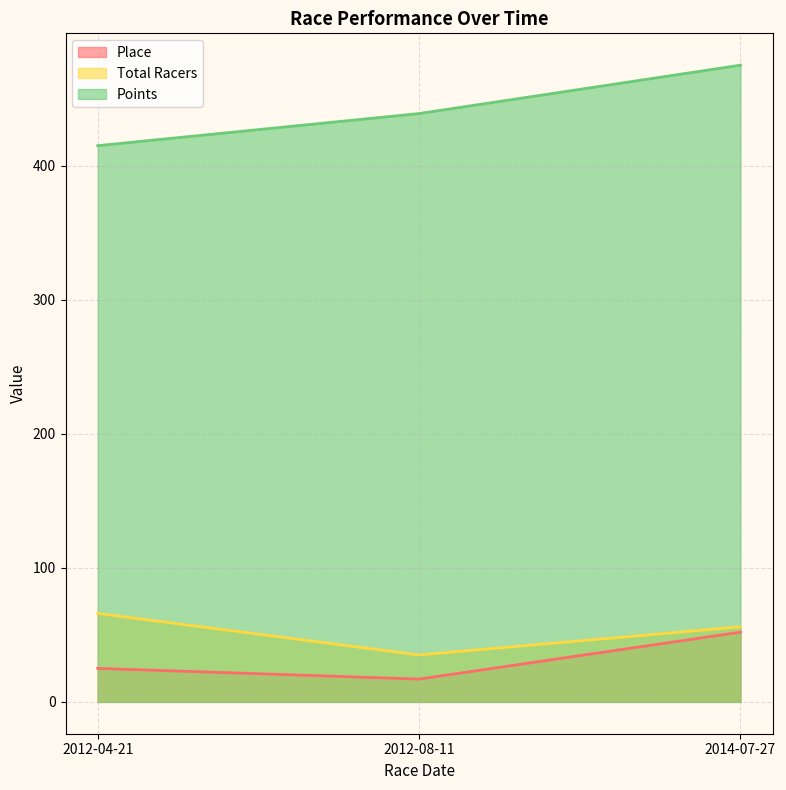

True or false: Points has a value of 414.8 at 2012-04-21.

True